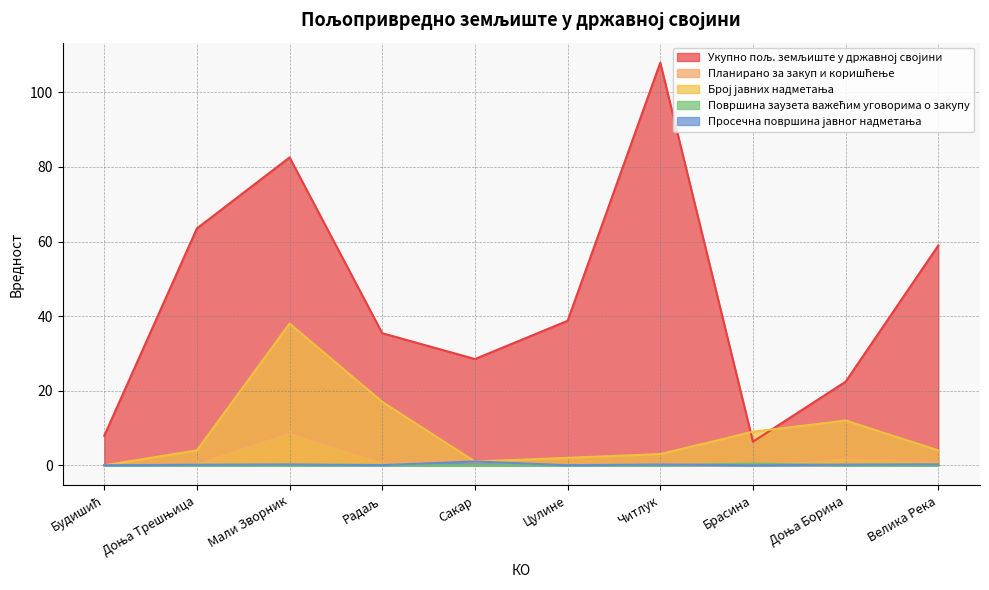

True or false: Број јавних надметања has more than 0 points higher than both neighbors.

True